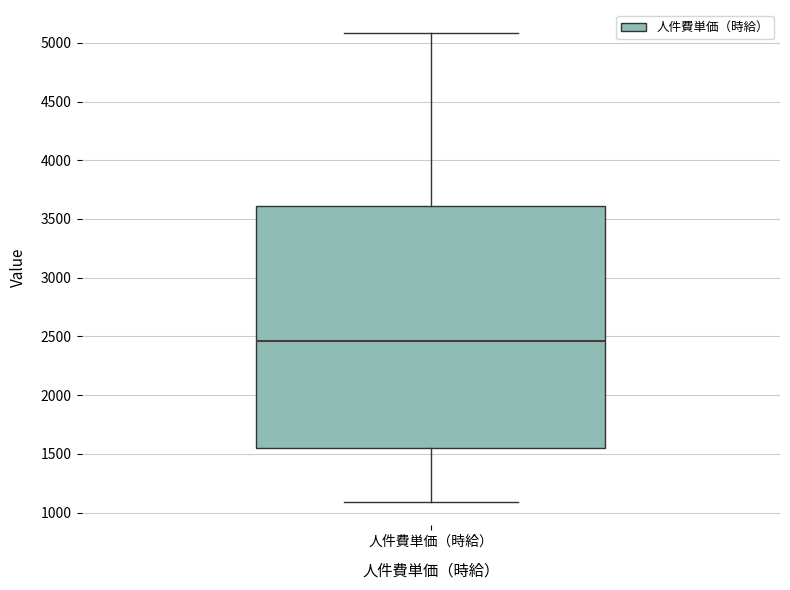

Where does the lower whisker of the box for 人件費単価（時給） end on the y-axis? The values are not printed on the chart, so give them approximately, as read against the axis.

1100